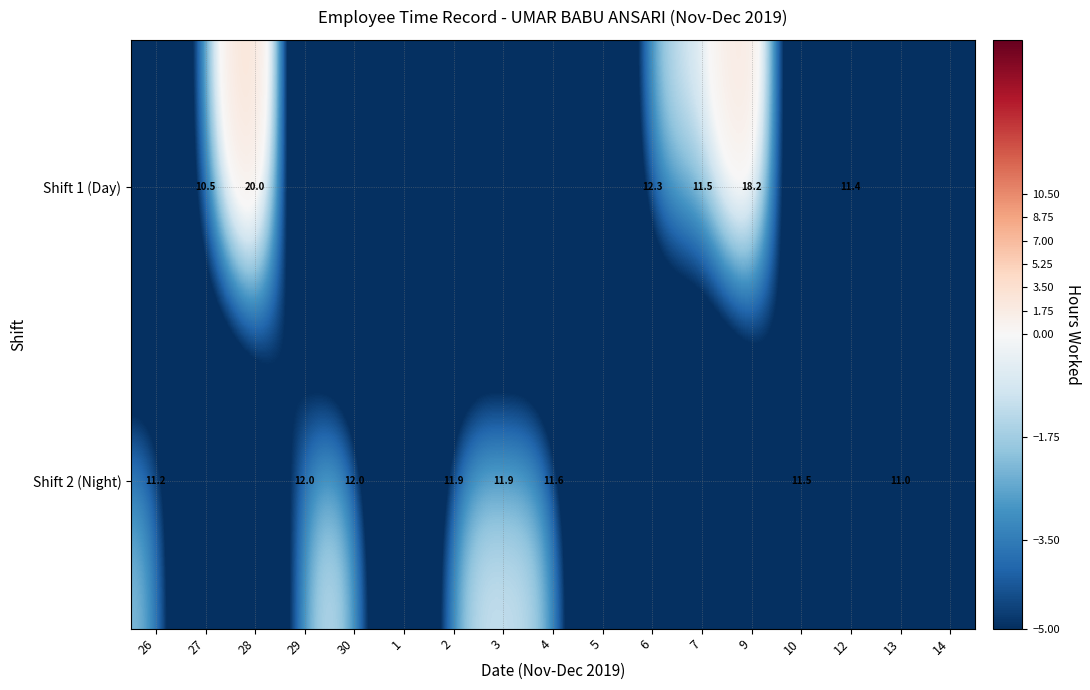

How many data points in Shift 1 (Day) are above -12?

6